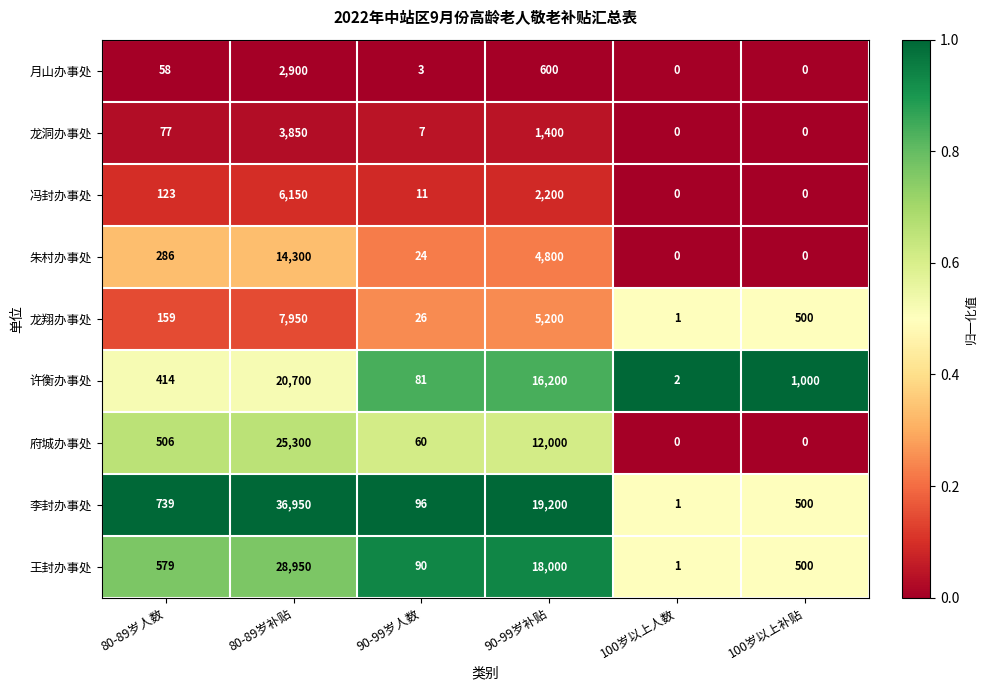

Is it true that 府城办事处 equals 25300 at 80-89岁补贴?

True